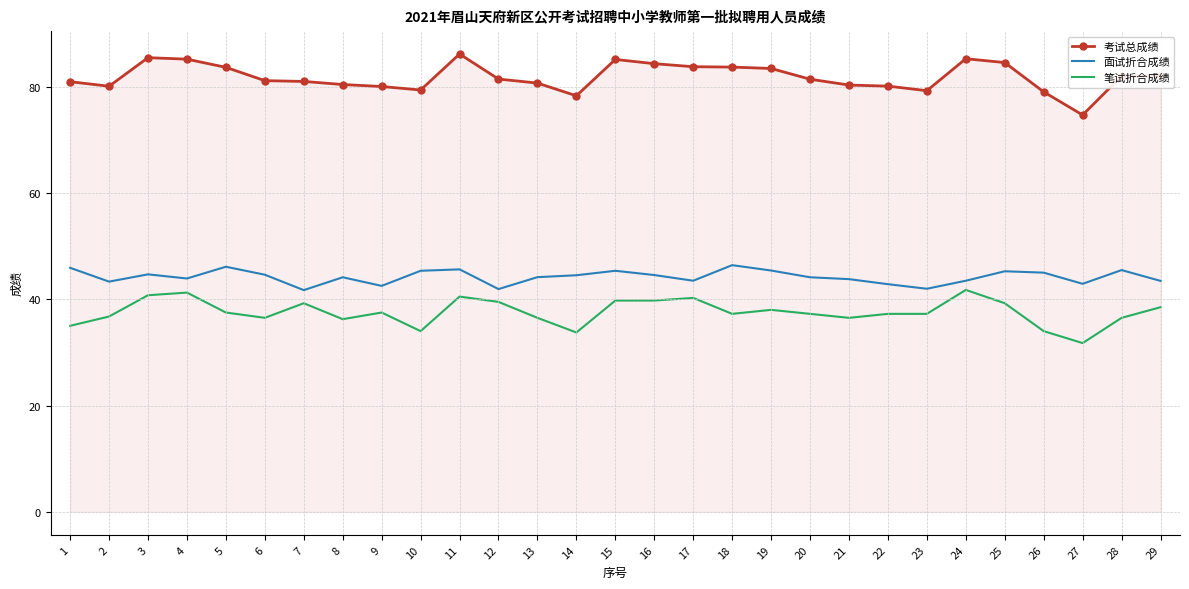

True or false: 笔试折合成绩 and 考试总成绩 intersect in this chart.

False